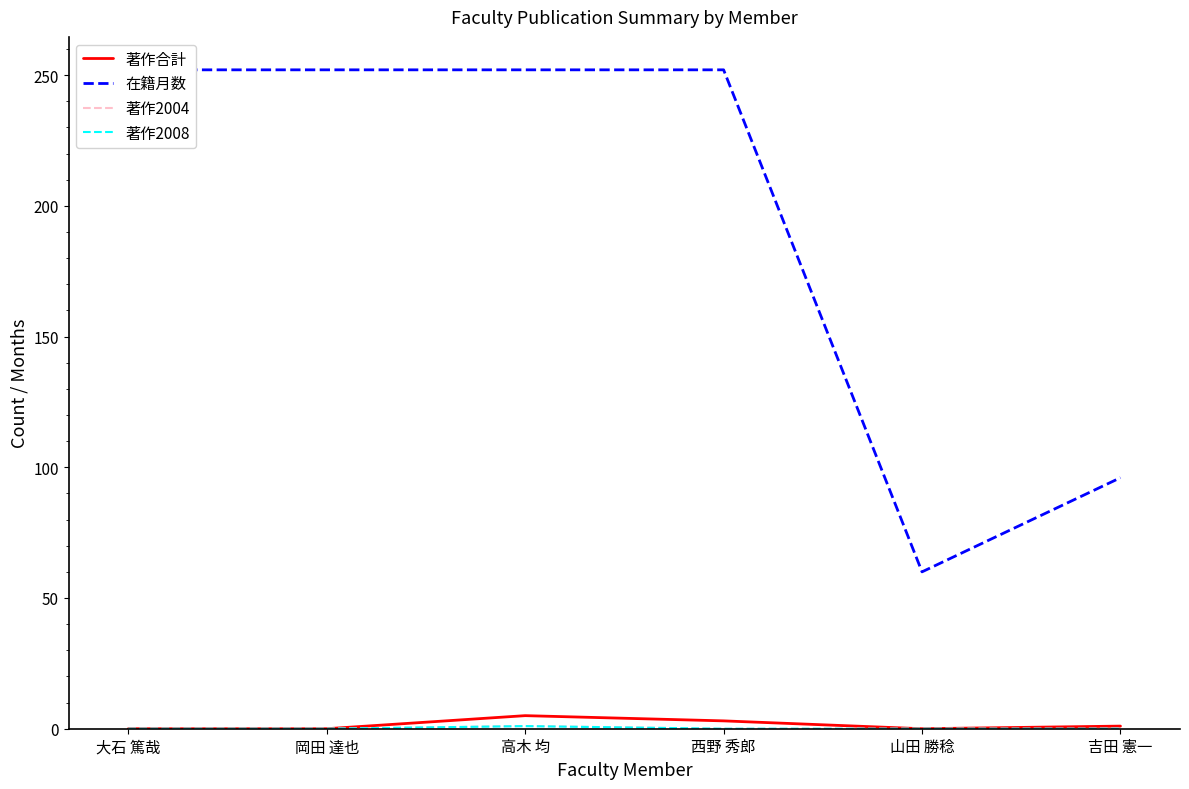

What is the label of the 2nd point from the right?

山田 勝稔